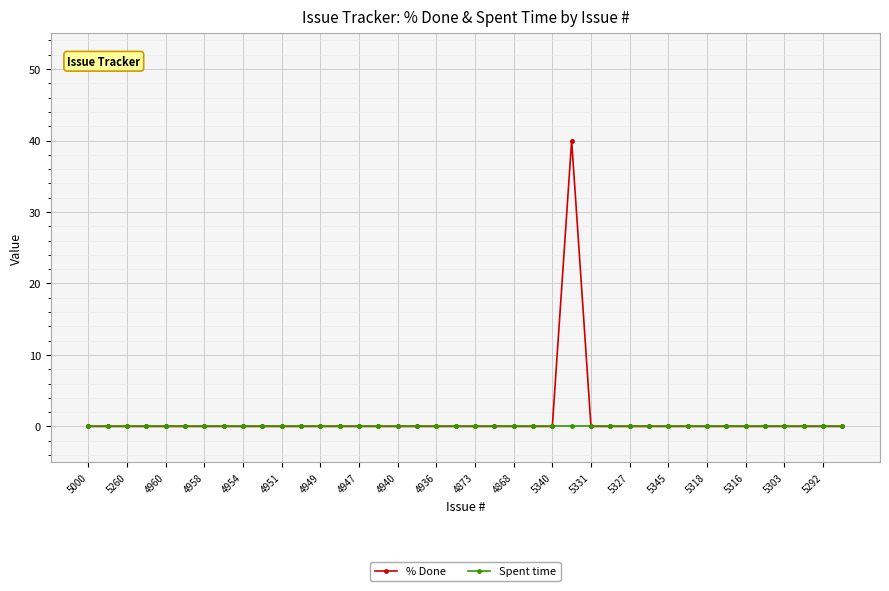

True or false: % Done has more than 0 interior local peaks.

True